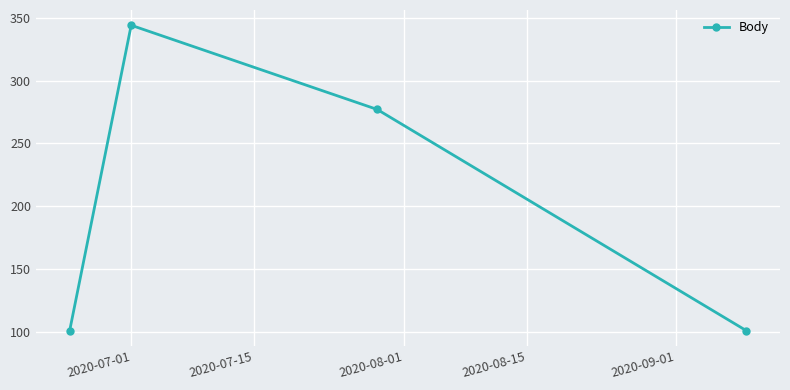

Count the values in the range 101 to 344.

4